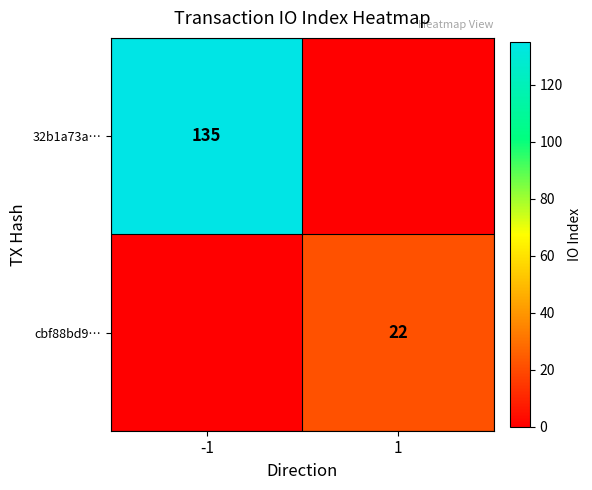

What is the greatest value displayed?

135